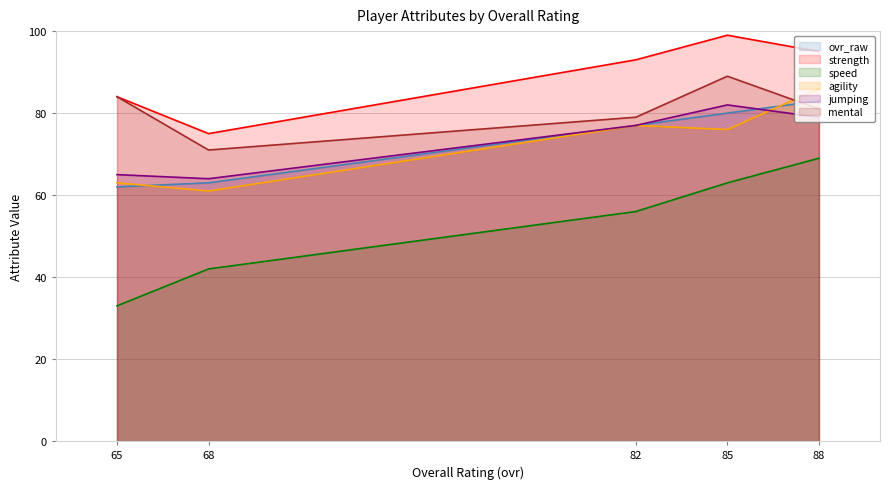

Which series has the largest total across all categories?

strength